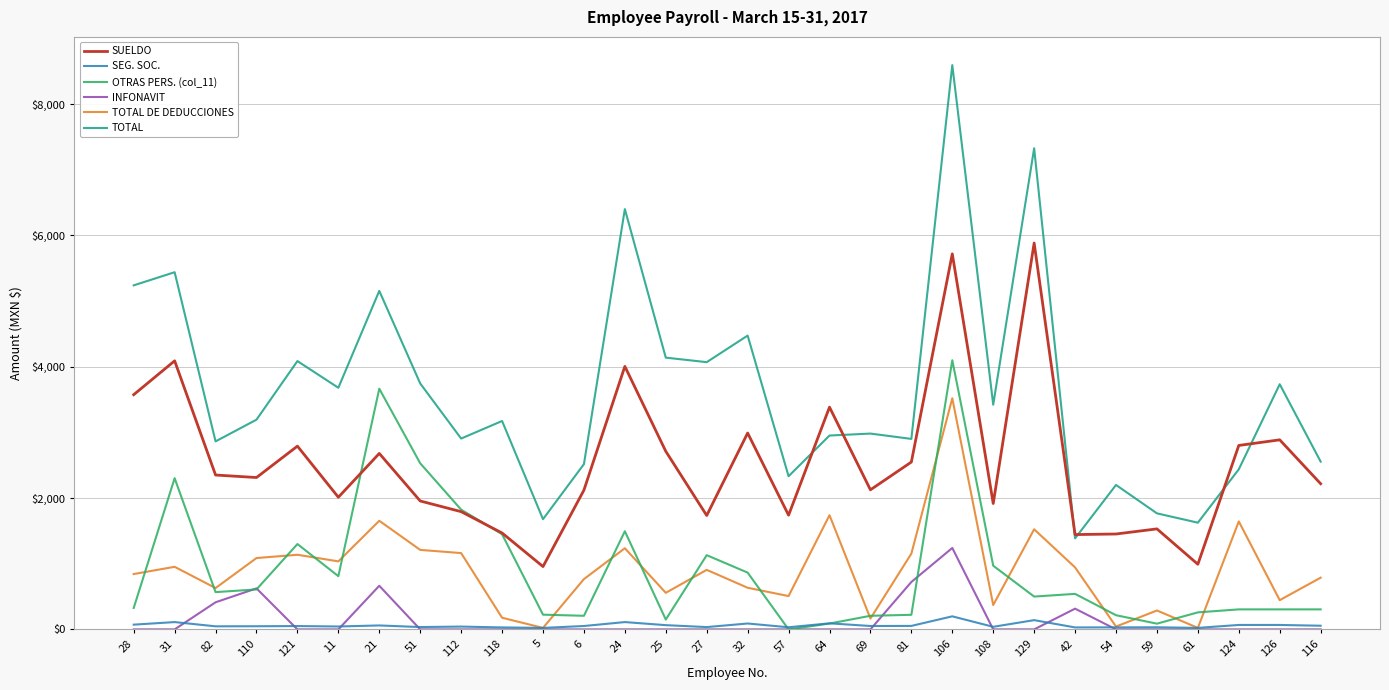

Where is the first local maximum for OTRAS PERS. (col_11)?

31